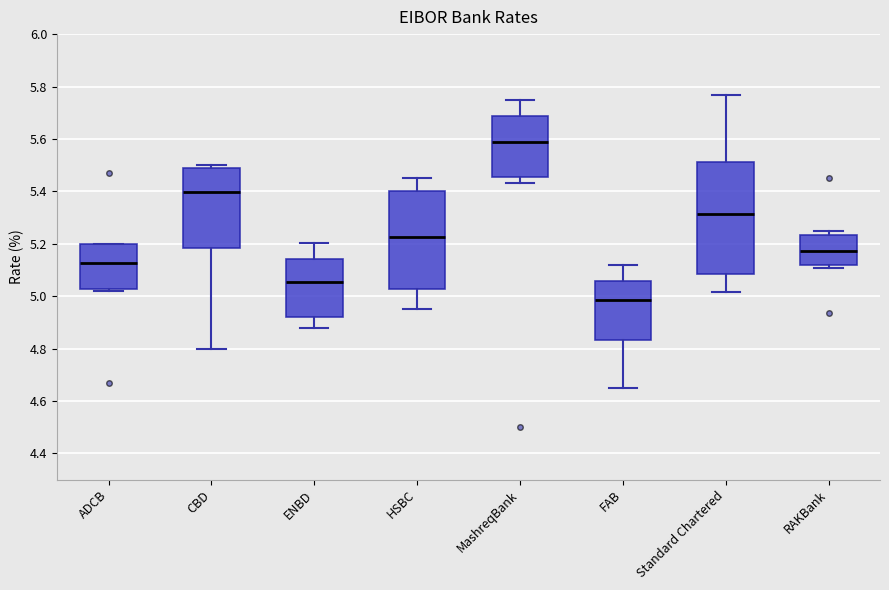

Reading left to right, transcribe this box plot: for each box, give where its median line is, the range the box spans, and where its two whiskers end, as read against the y-axis. The values are not printed on the chart, so give them approximately, as read against the axis.

ADCB: median 5.12, box 5.02 to 5.20, whiskers 5.02 (just below the box's lower edge) to 5.20
CBD: median 5.40, box 5.18 to 5.48, whiskers 4.80 to 5.50
ENBD: median 5.06, box 4.92 to 5.14, whiskers 4.88 to 5.20
HSBC: median 5.22, box 5.02 to 5.40, whiskers 4.96 to 5.46
MashreqBank: median 5.60, box 5.46 to 5.68, whiskers 5.44 to 5.76
FAB: median 4.98, box 4.84 to 5.06, whiskers 4.66 to 5.12
Standard Chartered: median 5.32, box 5.08 to 5.52, whiskers 5.02 to 5.76
RAKBank: median 5.18, box 5.12 to 5.24, whiskers 5.10 to 5.24 (just above the box's upper edge)